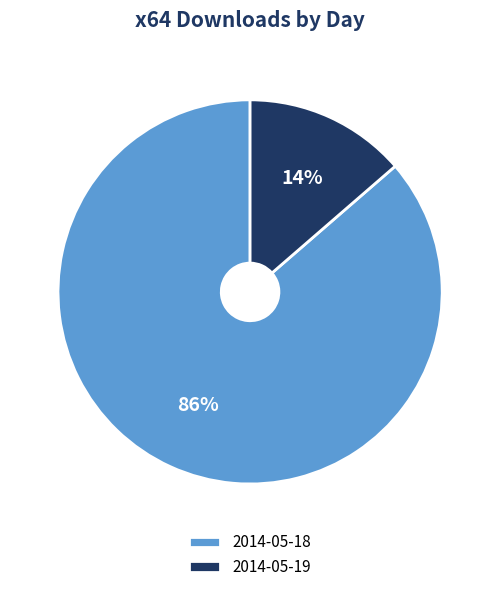

To the nearest percent, what is the combined percentage of 2014-05-18 and 2014-05-19?

100%